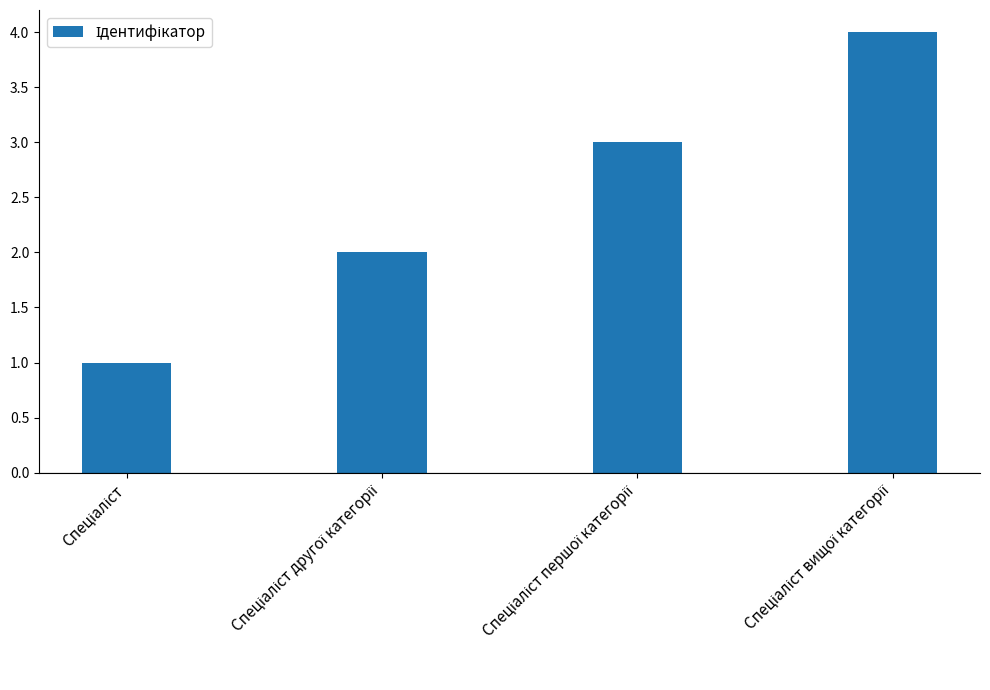

What is the greatest value displayed?

4